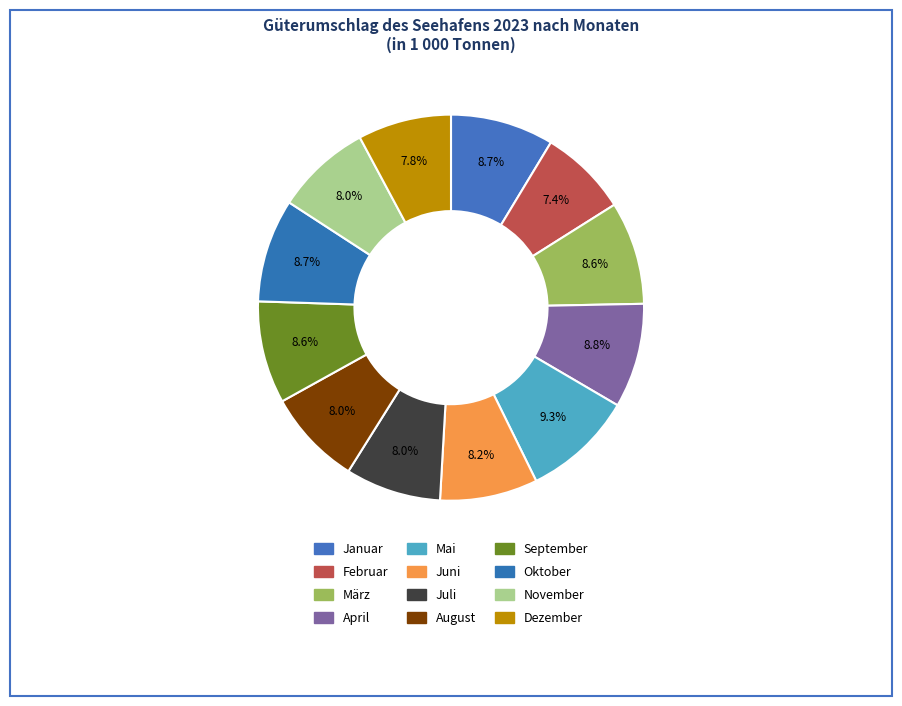

How many segments does this pie chart have?

12